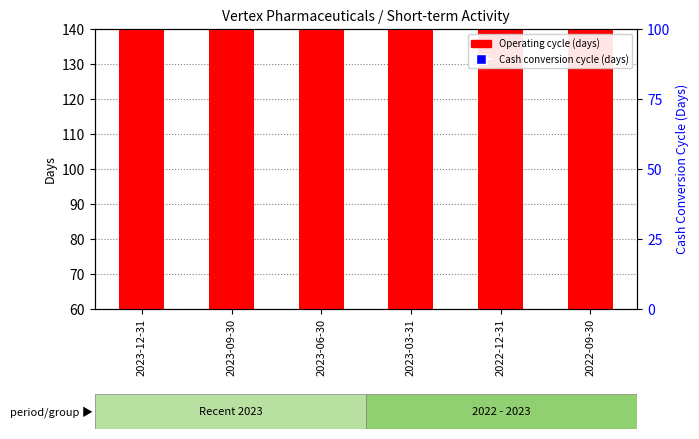

What is the highest value of the Cash conversion cycle (days) series?

166